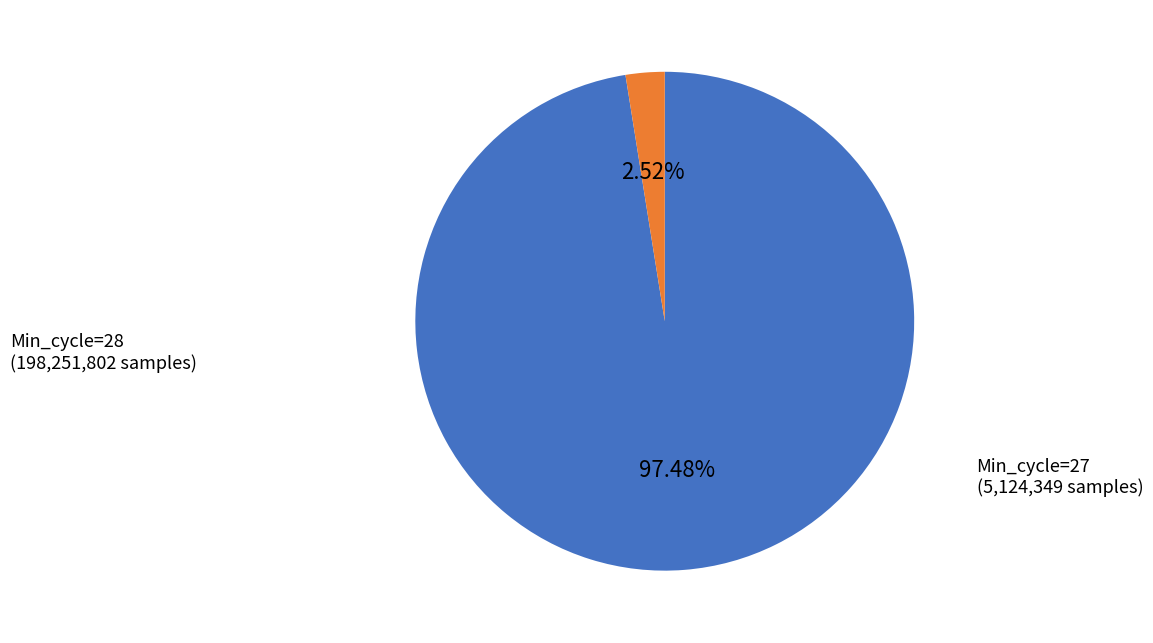

Does any single category account for the majority?

Yes